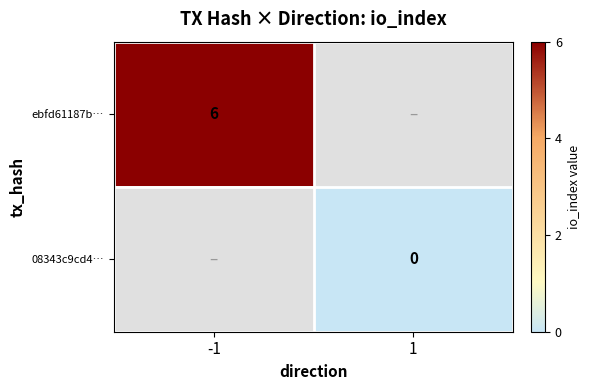

The value of ebfd61187b… at -1 is 11. True or false?

False